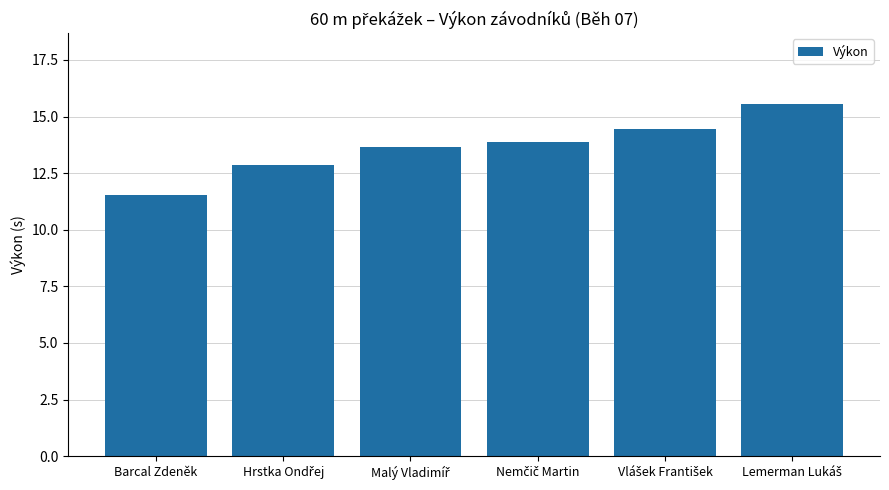

Are the bars grouped side by side (vs. stacked)?

No